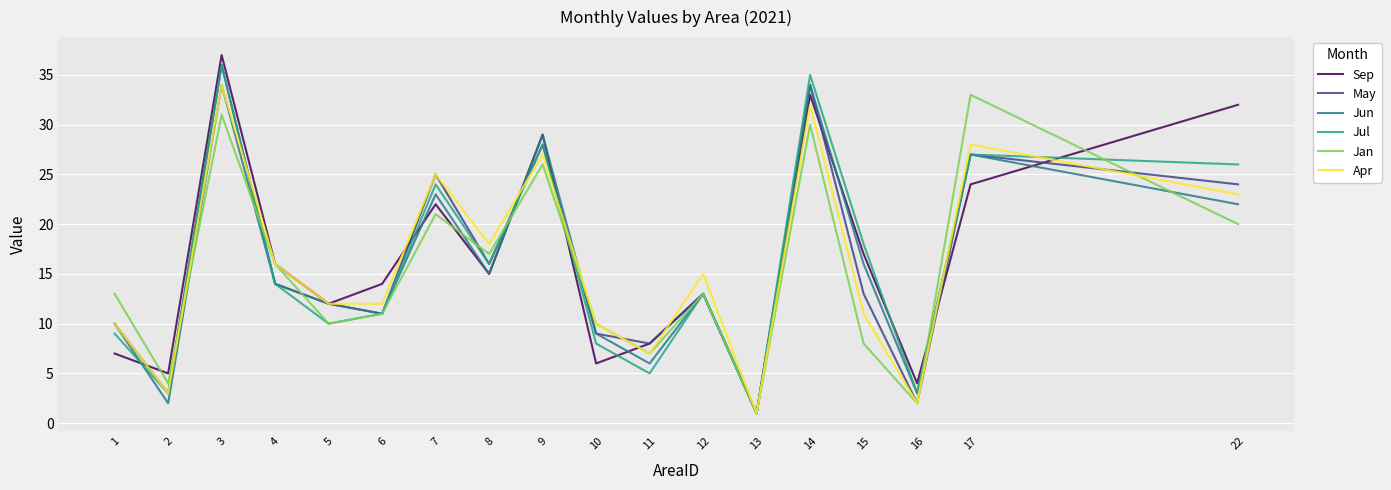

Is the value of Jul at 13 greater than the value of Jun at 16?

No